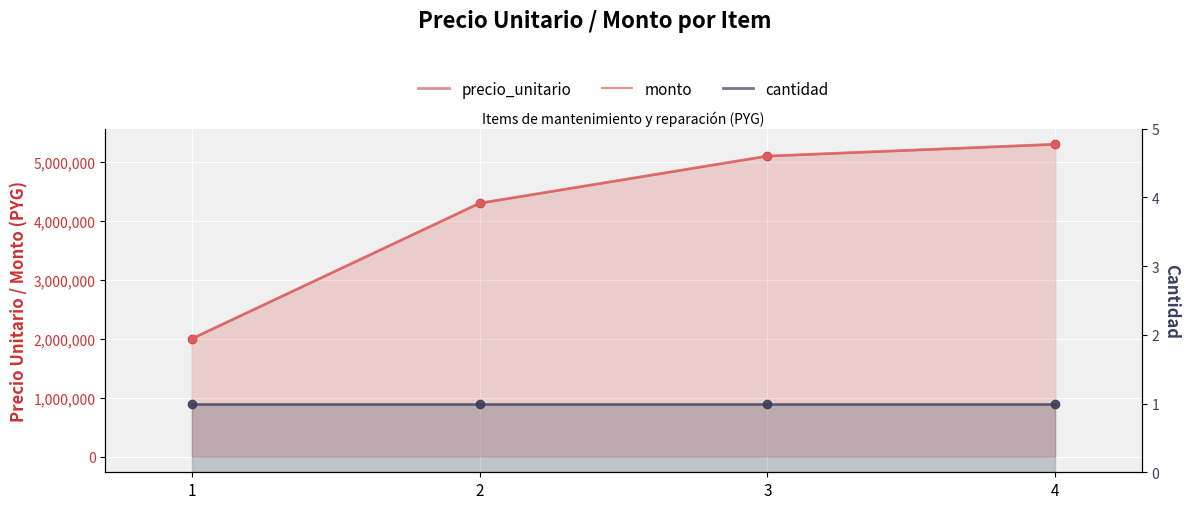

The value of monto at 1 is 2000000. True or false?

True